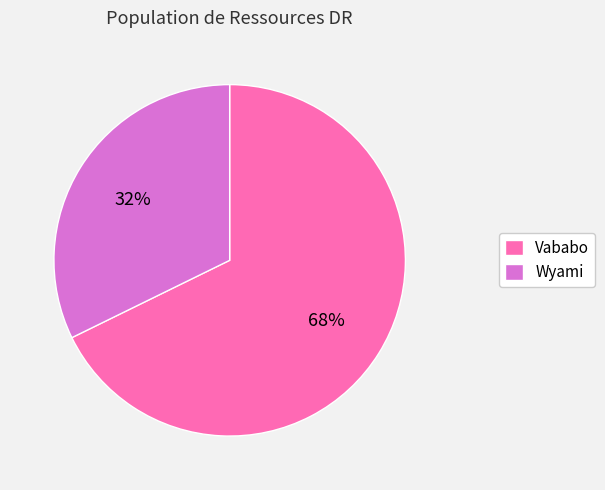

To the nearest percent, what percentage of the pie is Vababo?

68%